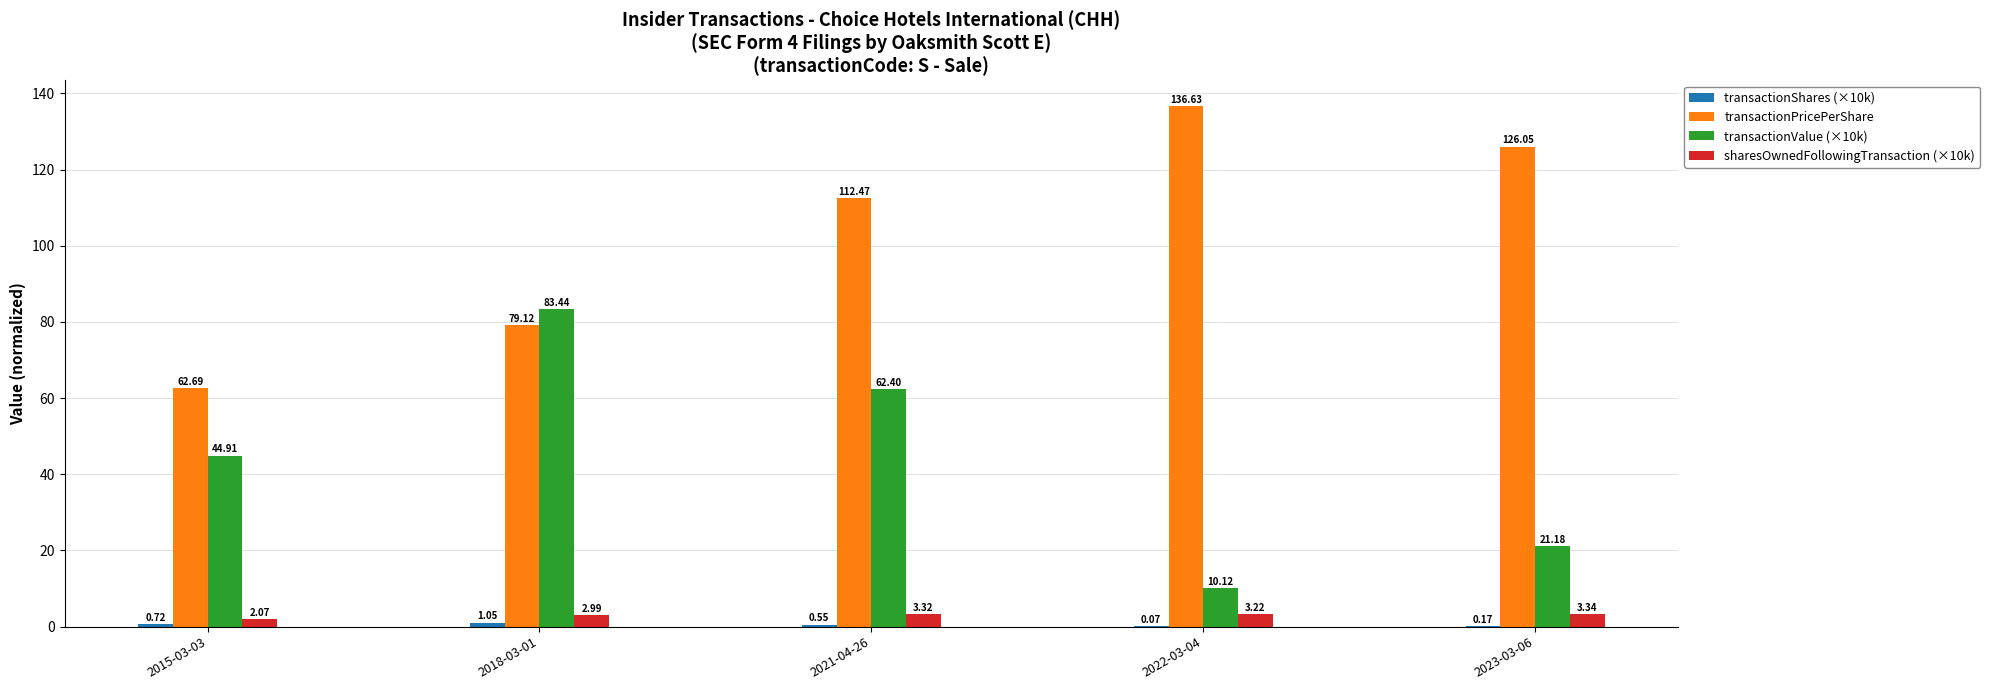

At which category is the sum across all series the highest?

2021-04-26